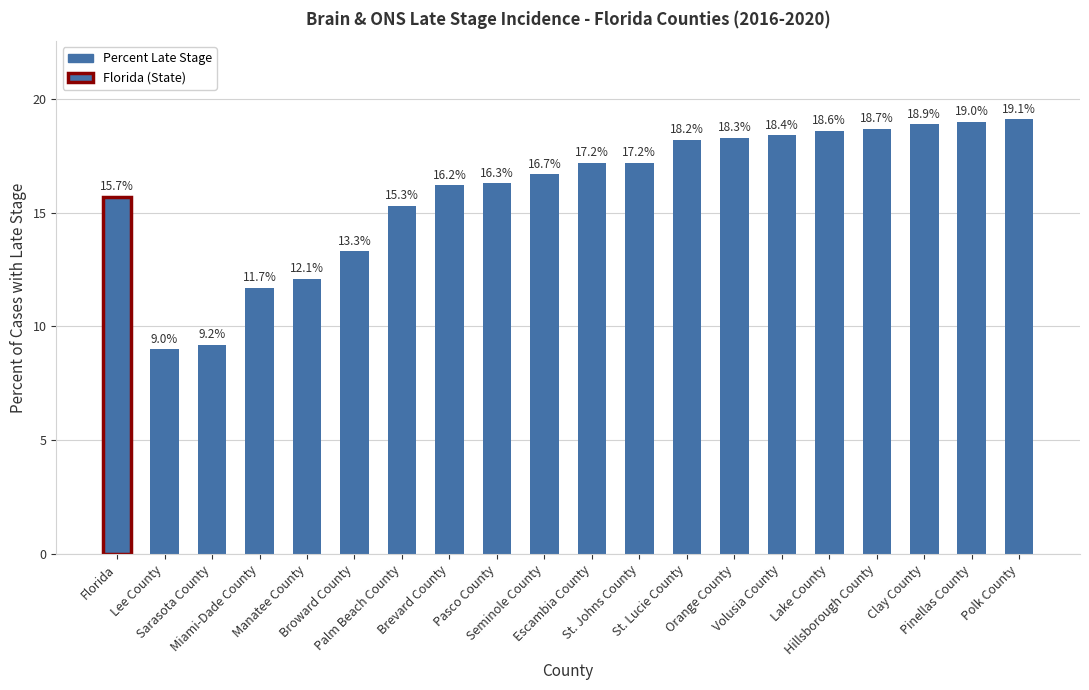

The value at Polk County is 33.7. True or false?

False